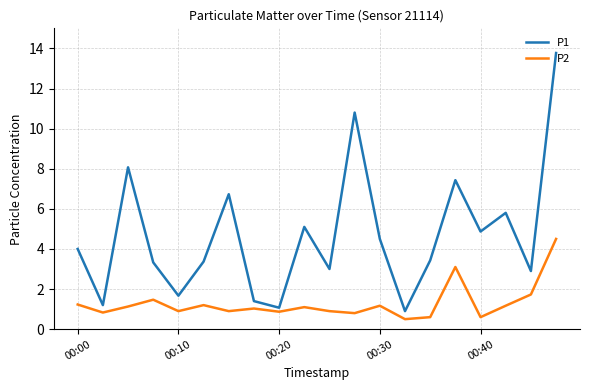

How many series are shown in this chart?

2